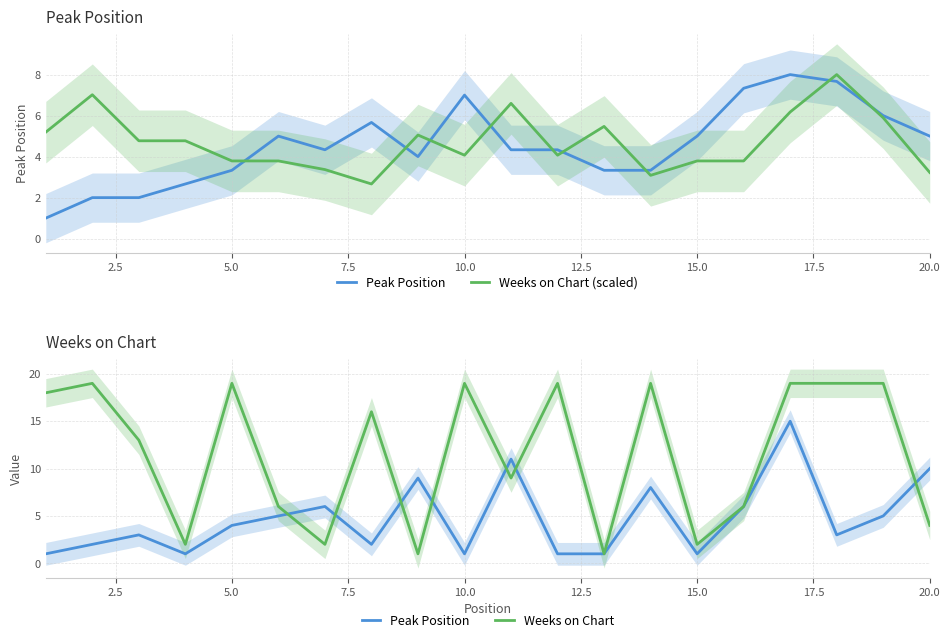

Does the chart display data point markers on the line(s)?

No